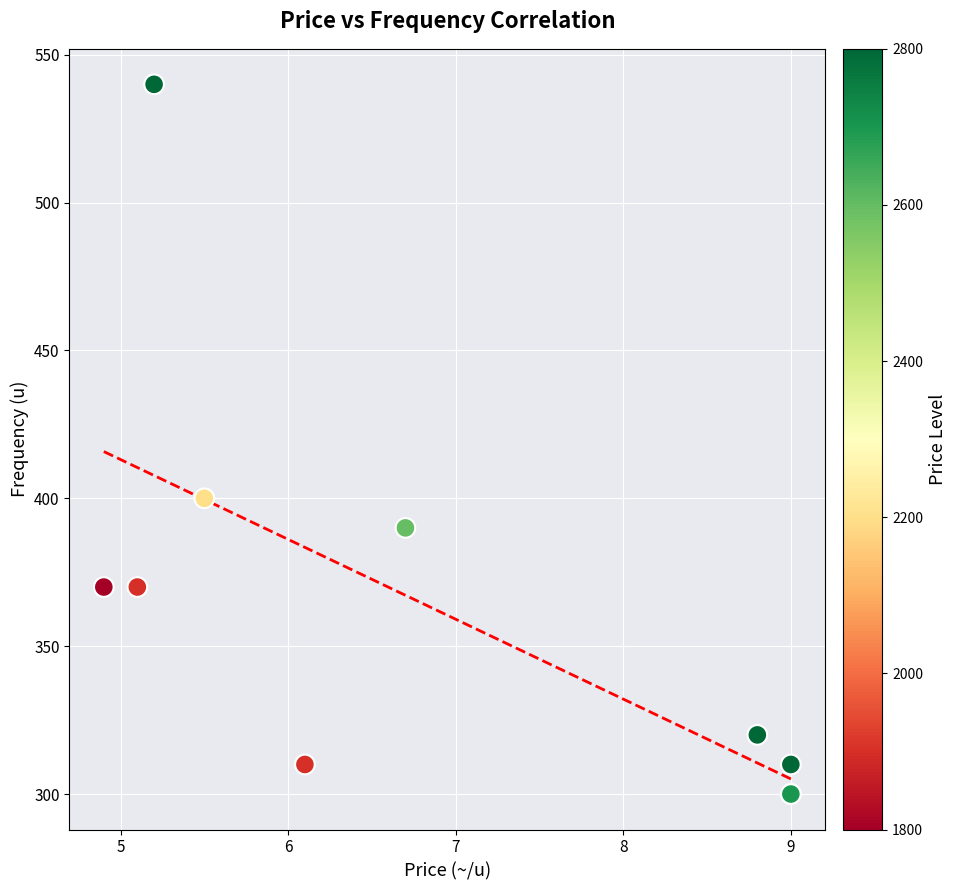

What Y value in the scatter plot is closest to 420?

400